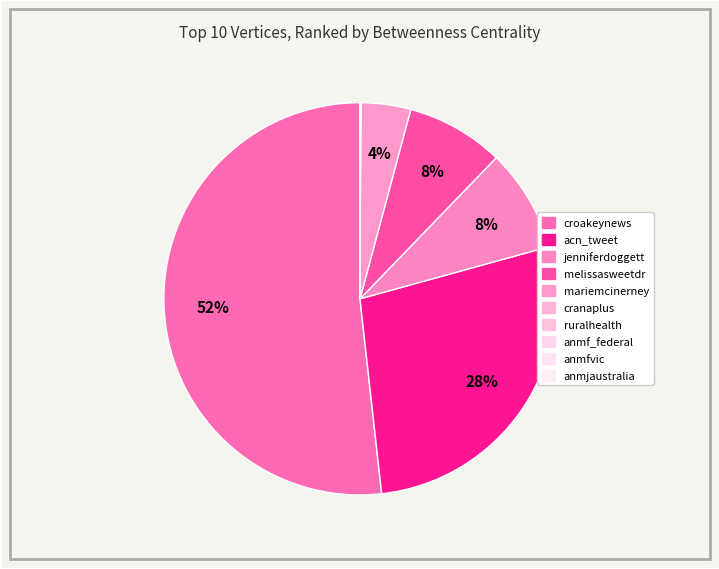

Does croakeynews represent more than half of the total?

Yes